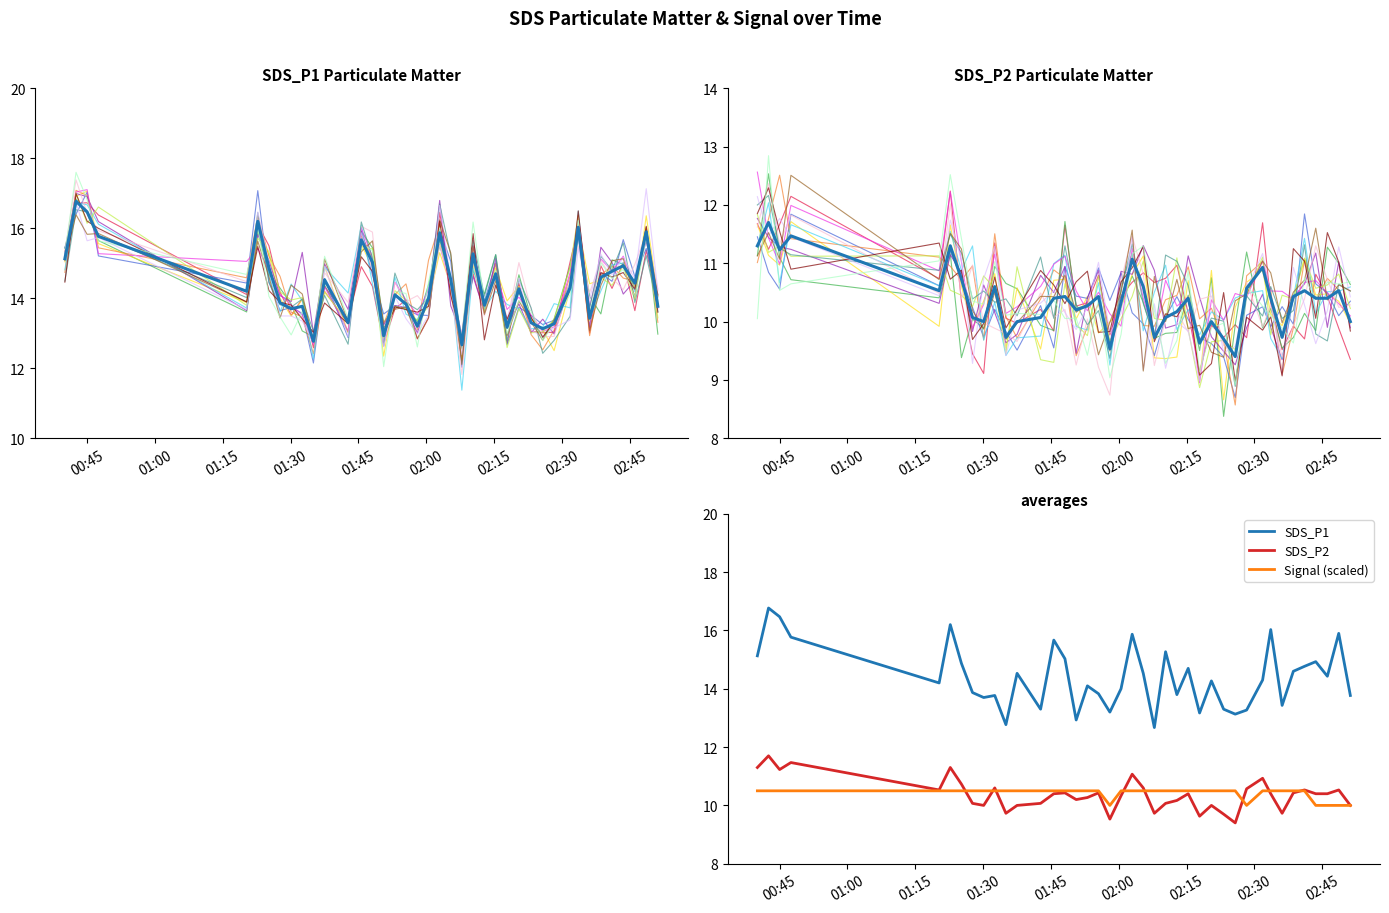

What is the lowest value of the SDS_P2 series?

9.4